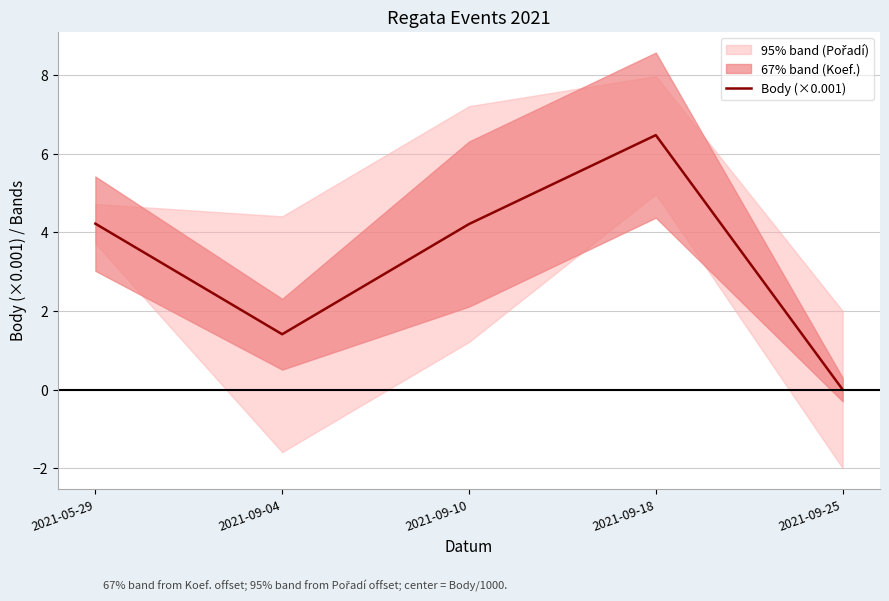

Reading left to right, list all the values displayed in this chart.

4.2	1.4	4.2	6.5	0.0